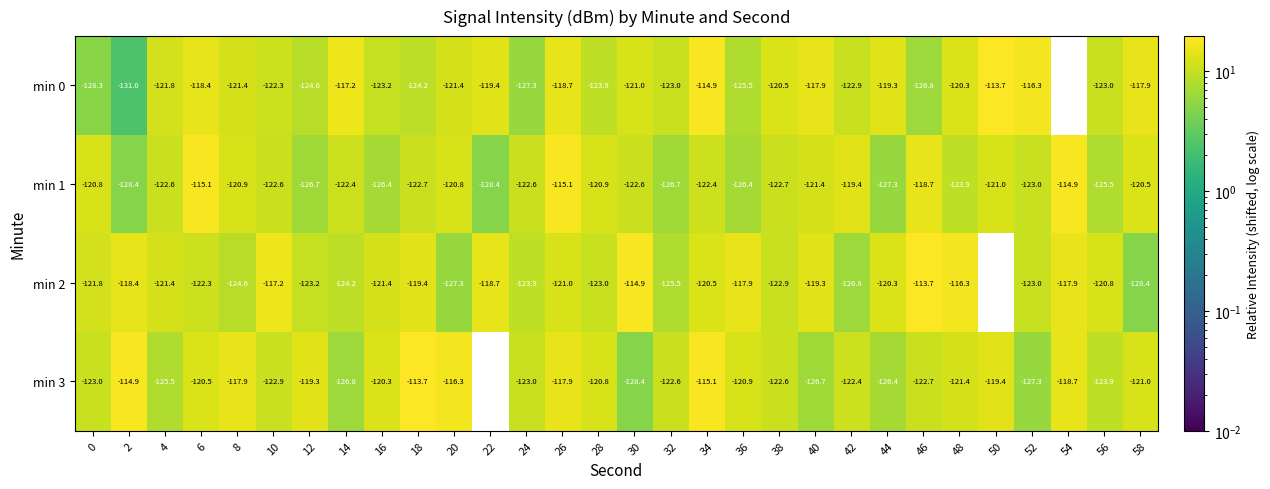

What is the difference between the maximum and minimum values in the min 1 series?

13.5